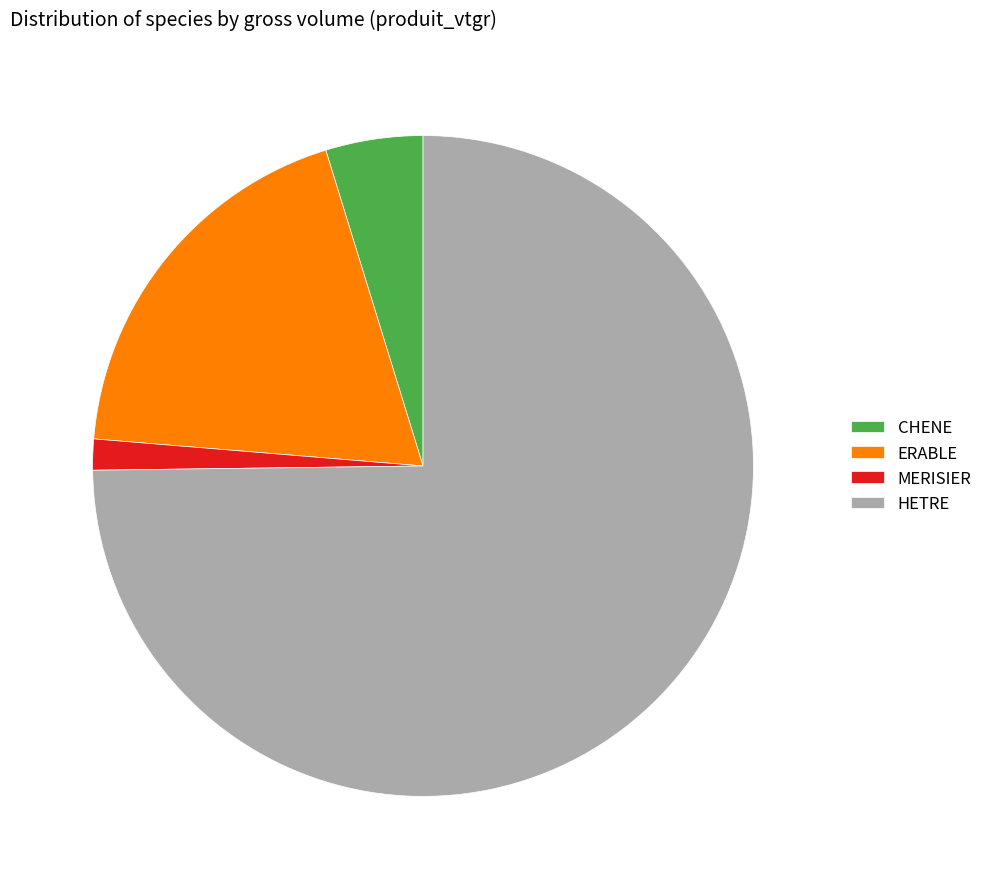

Is there any slice that represents more than half of the pie?

Yes